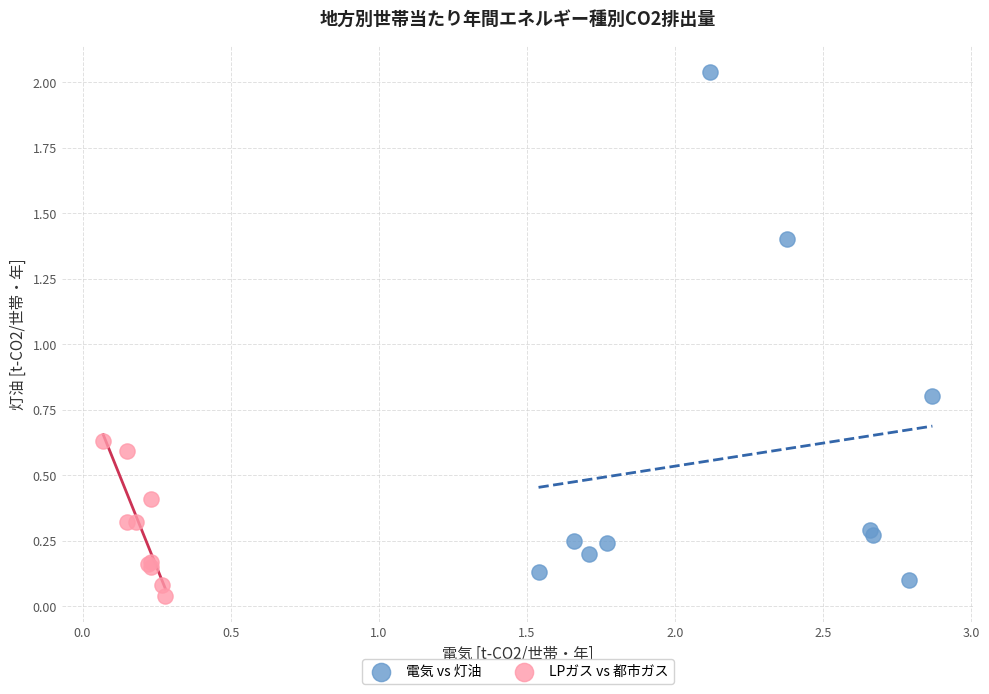

Which series has the largest Y range (max minus min)?

電気 vs 灯油